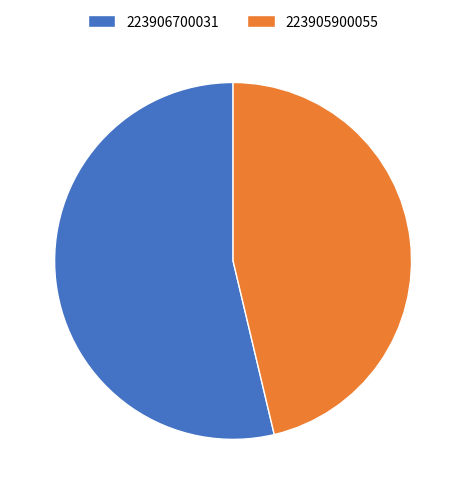

What is the ratio of the value at 223905900055 to the value at 223906700031?

0.9